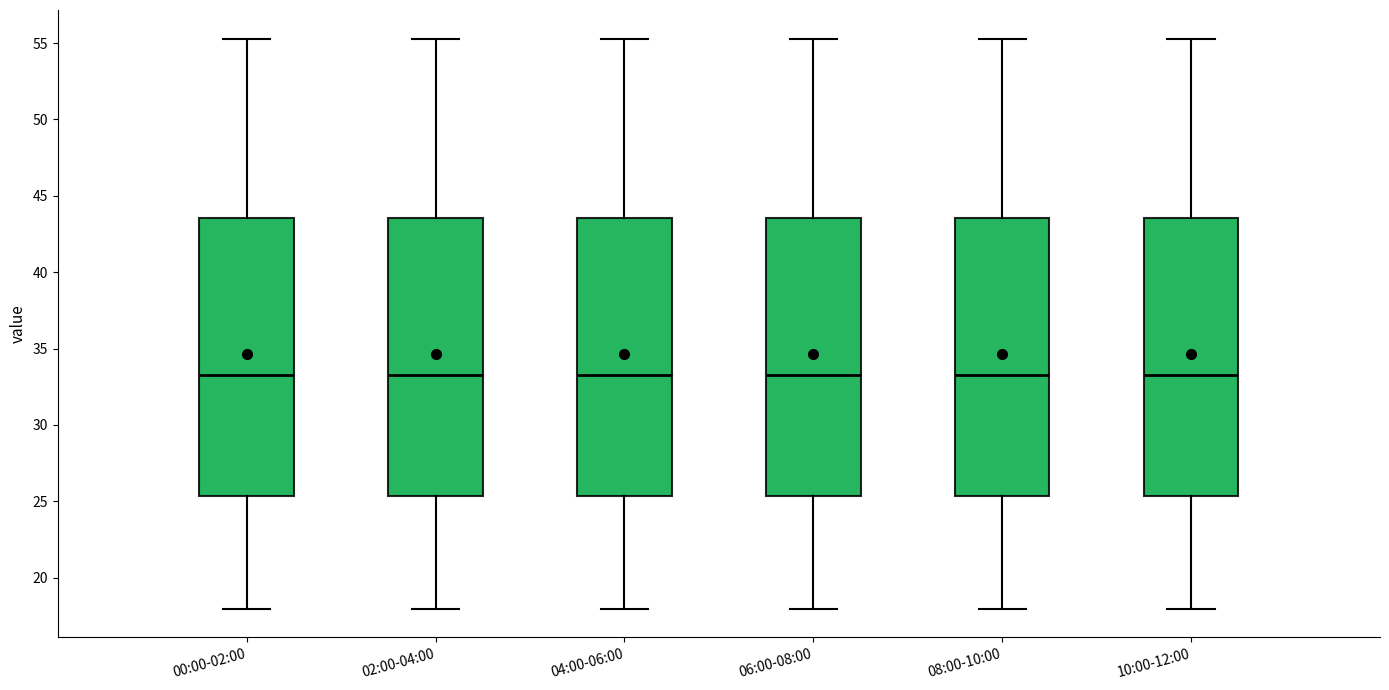

Reading left to right, transcribe this box plot: for each box, give where its median line is, the range the box spans, and where its two whiskers end, as read against the y-axis. The values are not printed on the chart, so give them approximately, as read against the axis.

00:00-02:00: median 33.5, box 25.5 to 43.5, whiskers 18.0 to 55.5
02:00-04:00: median 33.5, box 25.5 to 43.5, whiskers 18.0 to 55.5
04:00-06:00: median 33.5, box 25.5 to 43.5, whiskers 18.0 to 55.5
06:00-08:00: median 33.5, box 25.5 to 43.5, whiskers 18.0 to 55.5
08:00-10:00: median 33.5, box 25.5 to 43.5, whiskers 18.0 to 55.5
10:00-12:00: median 33.5, box 25.5 to 43.5, whiskers 18.0 to 55.5